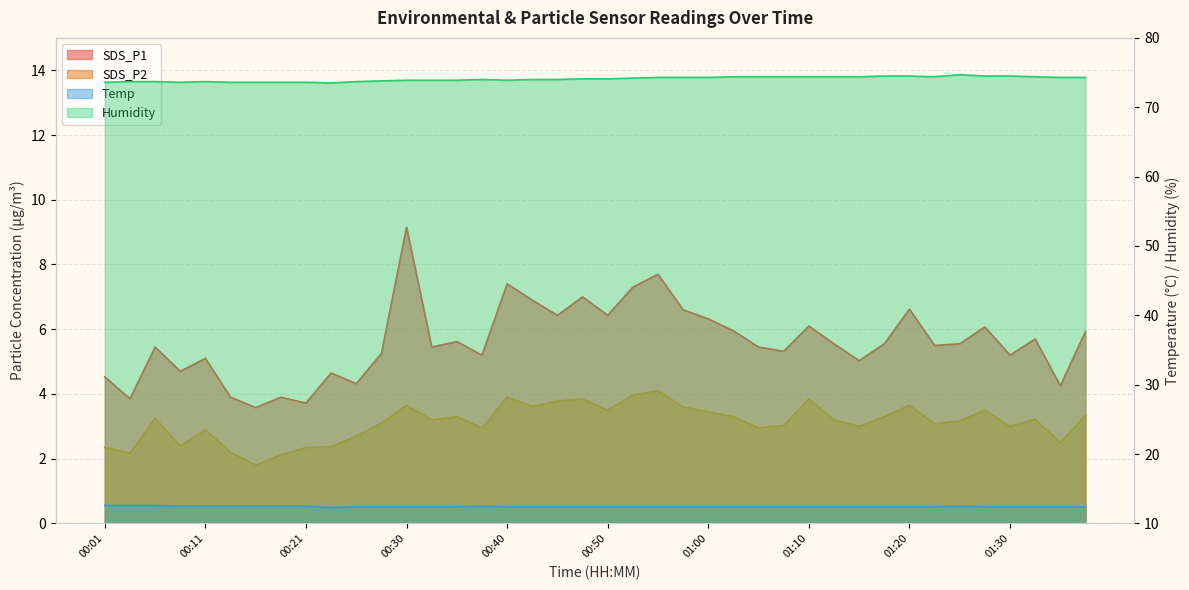

Where is the first local maximum for Temp?

00:38